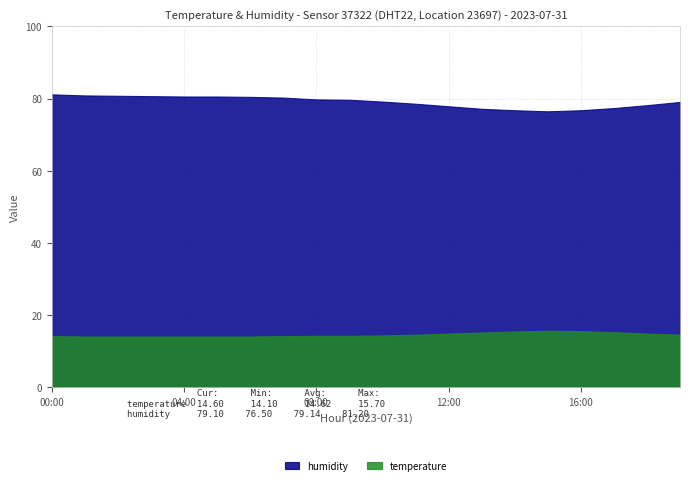

Is the value of humidity at 03:00 greater than the value of temperature at 17:00?

Yes